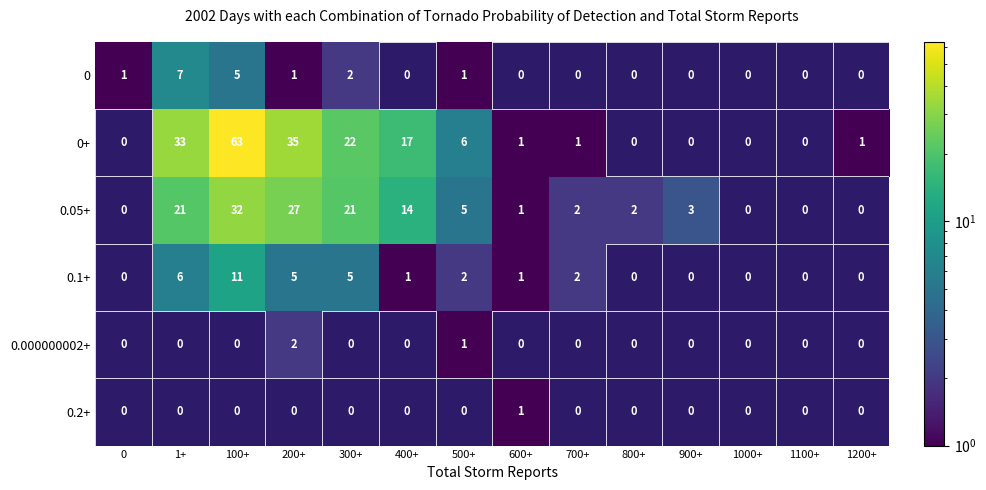

At which label does 0.05+ first exceed 27?

100+